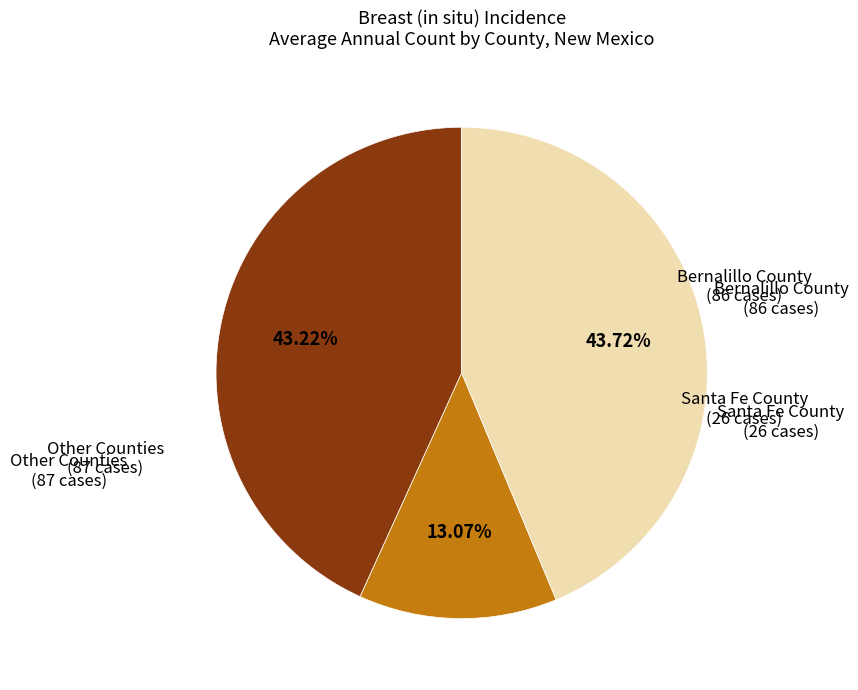

Is there a majority slice in this chart?

No